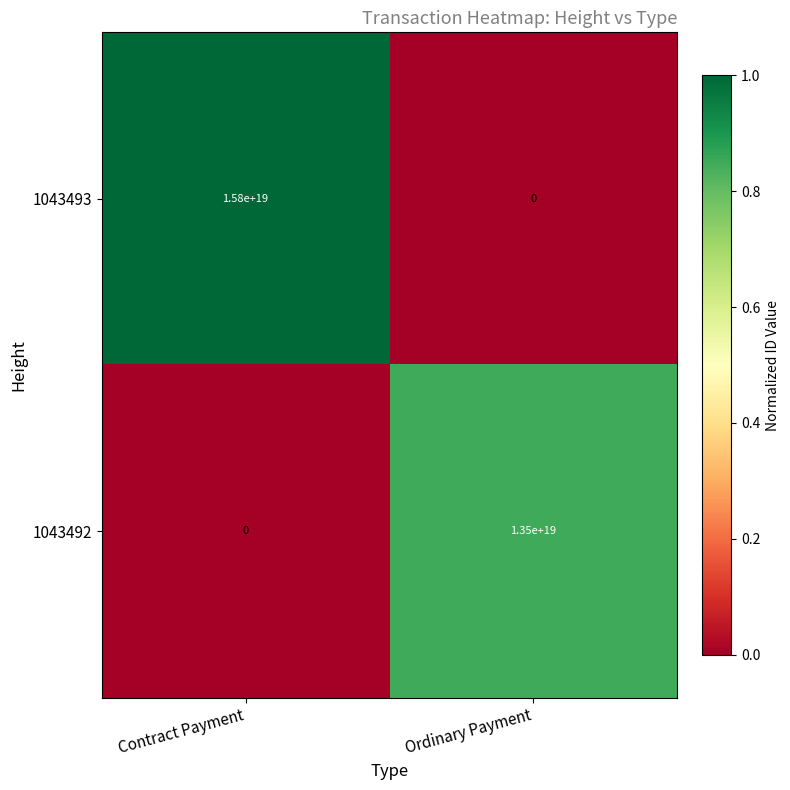

Which series changed the most between Contract Payment and Ordinary Payment?

1043493